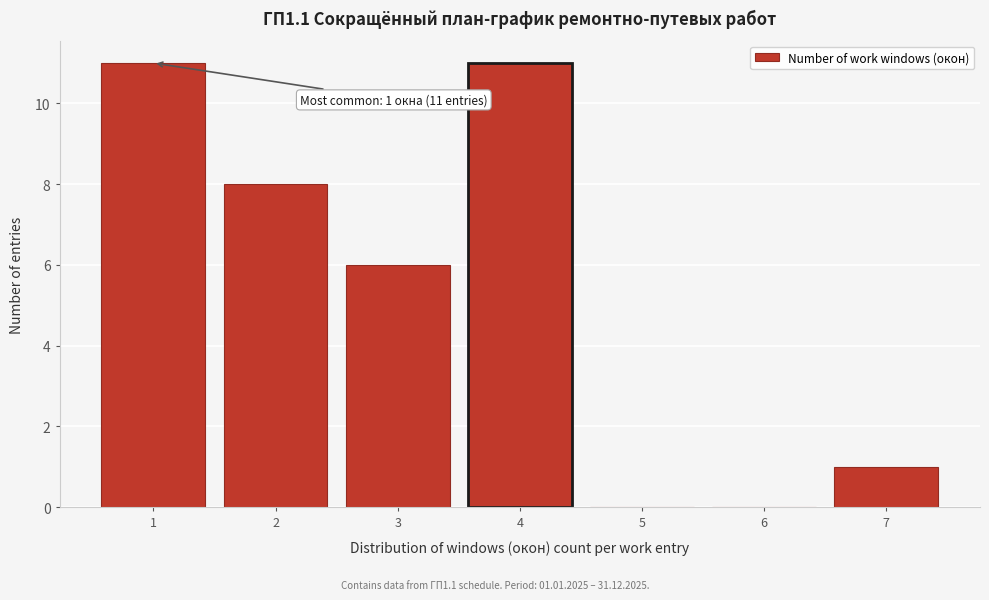

Reading left to right, list all the values displayed in this chart.

1=11	2=8	3=6	4=11	5=0	6=0	7=1